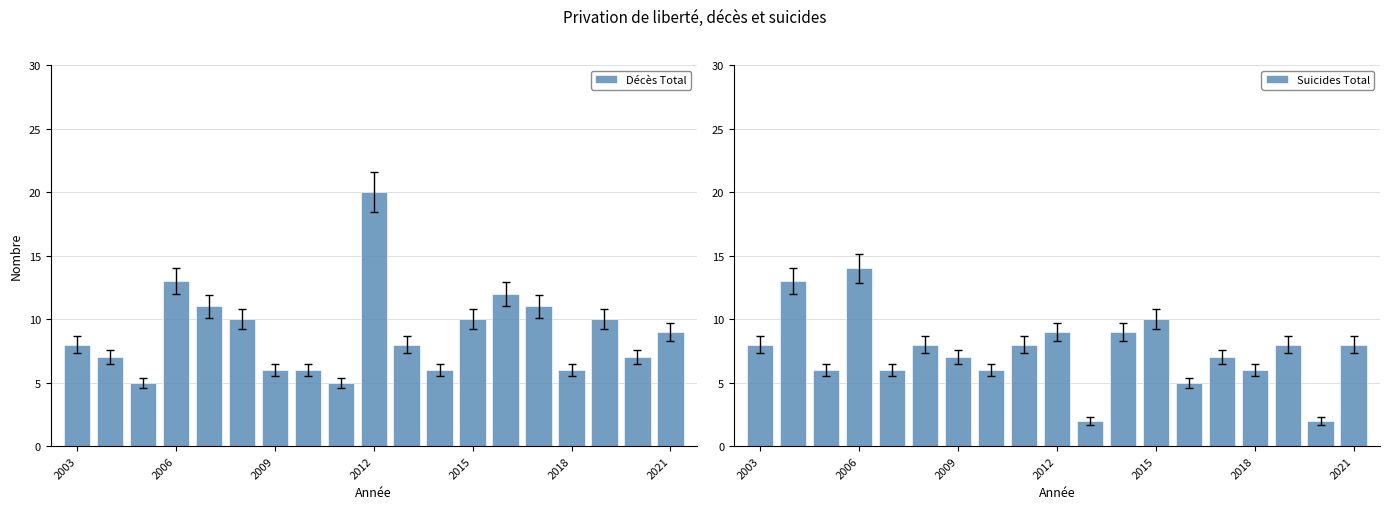

How many data points in Suicides Total are less than 8?

9